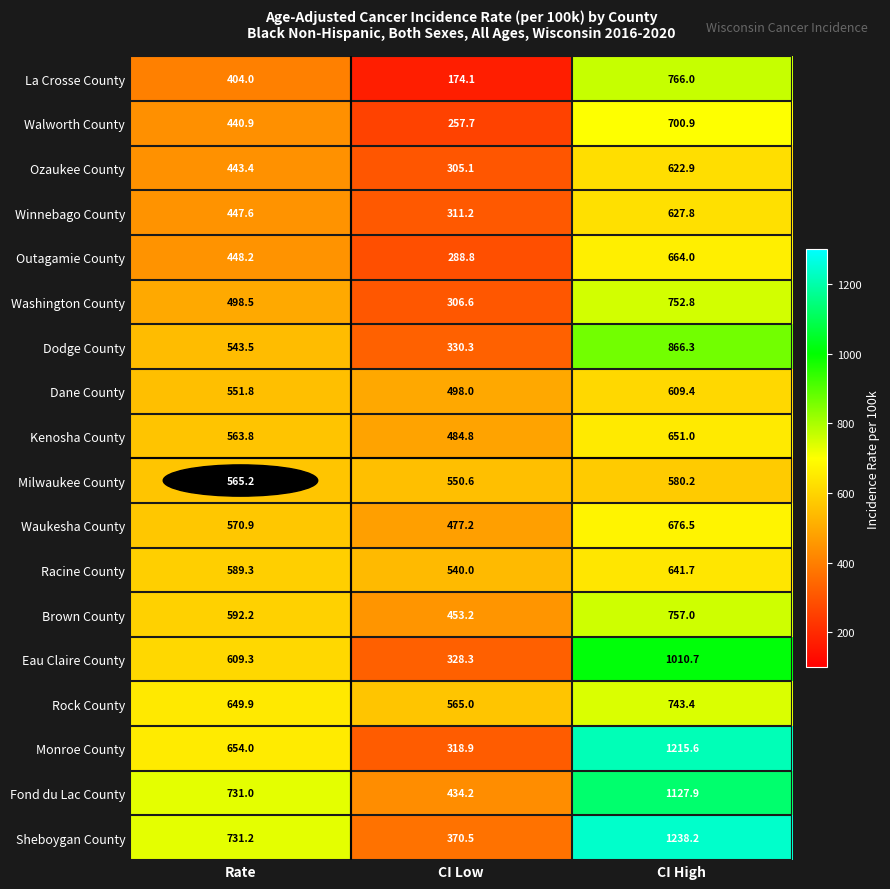

What is the average value of the Milwaukee County series?

565.3